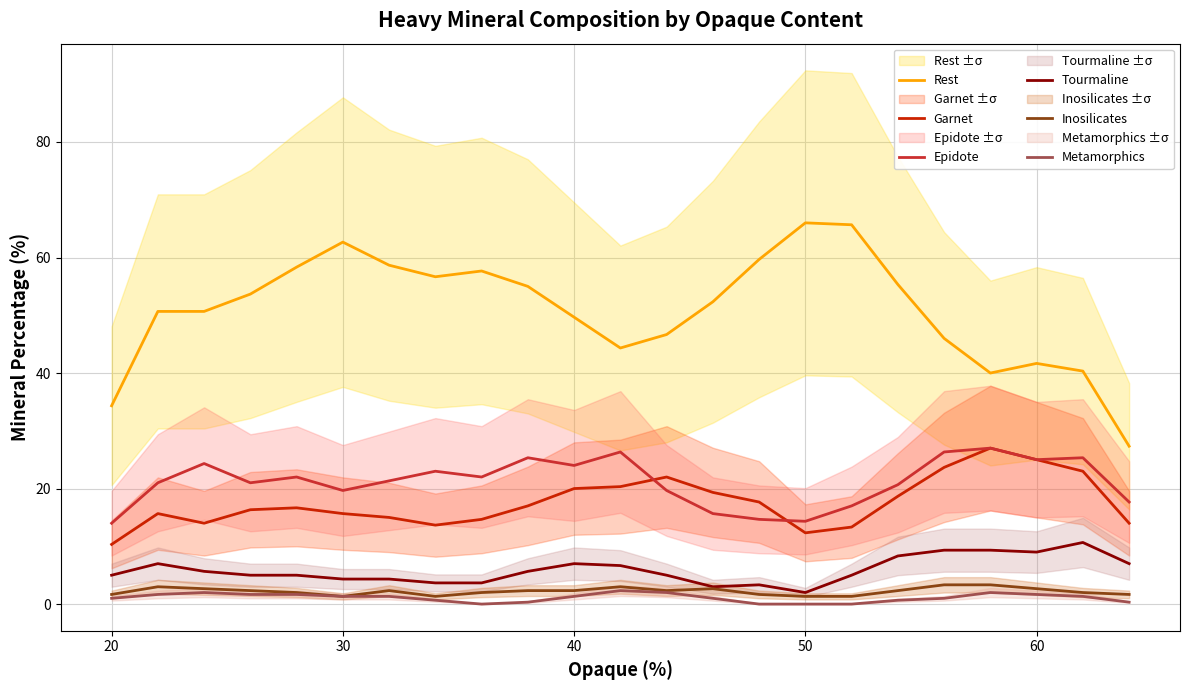

What is the highest value of the Tourmaline series?

10.7